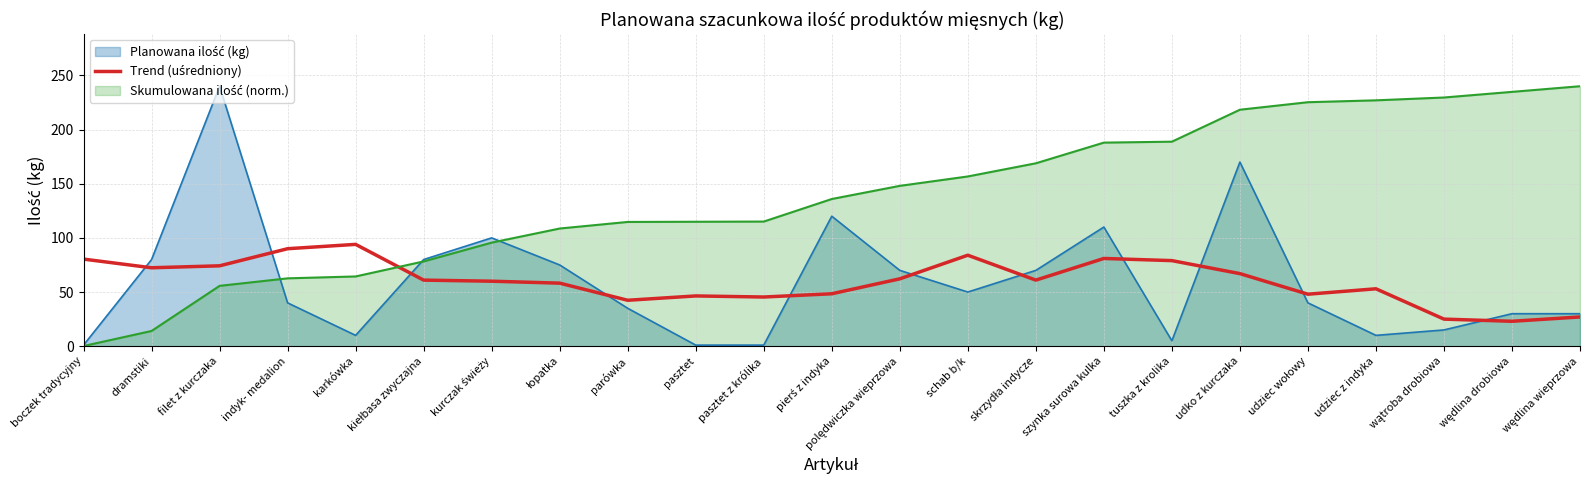

What is the smallest value displayed?

0.2